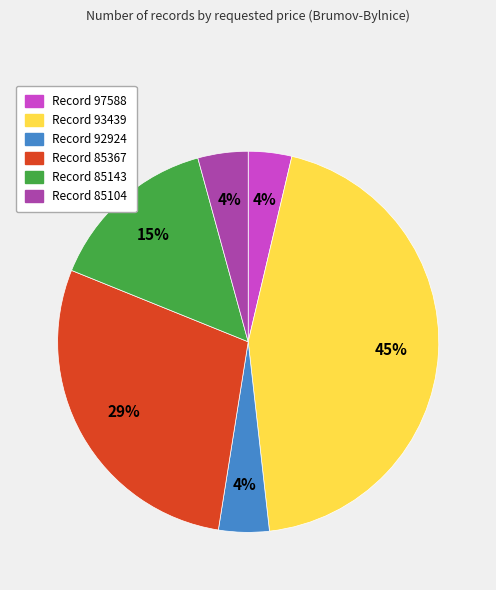

Does any single category account for the majority?

No